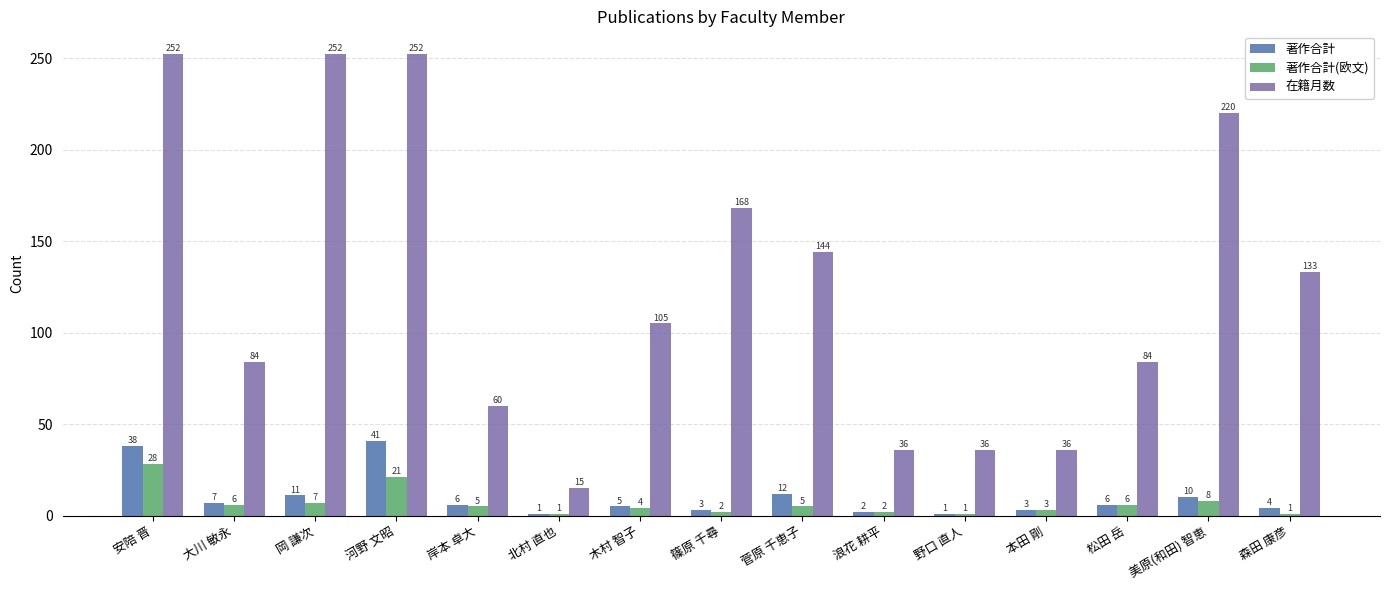

List the series in order of their peak value, highest first.

在籍月数, 著作合計, 著作合計(欧文)